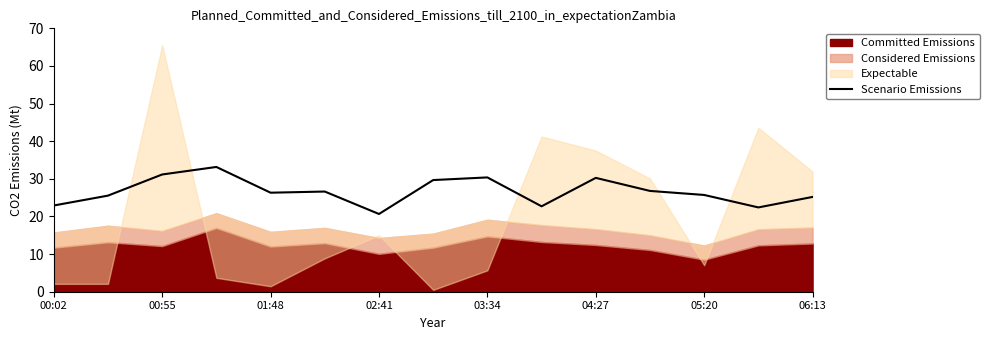

Is it true that Scenario Emissions equals 9.5 at 00:55?

False